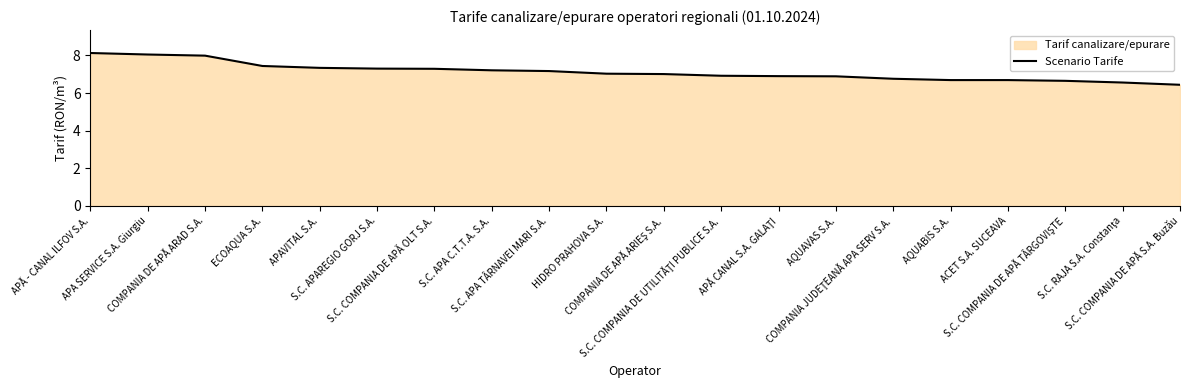

What is the smallest value displayed?

6.4